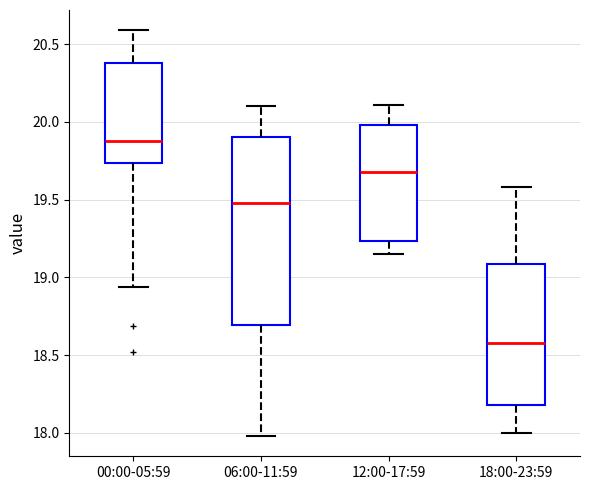

Which box is the tallest, from its lower edge to its upper edge?

06:00-11:59